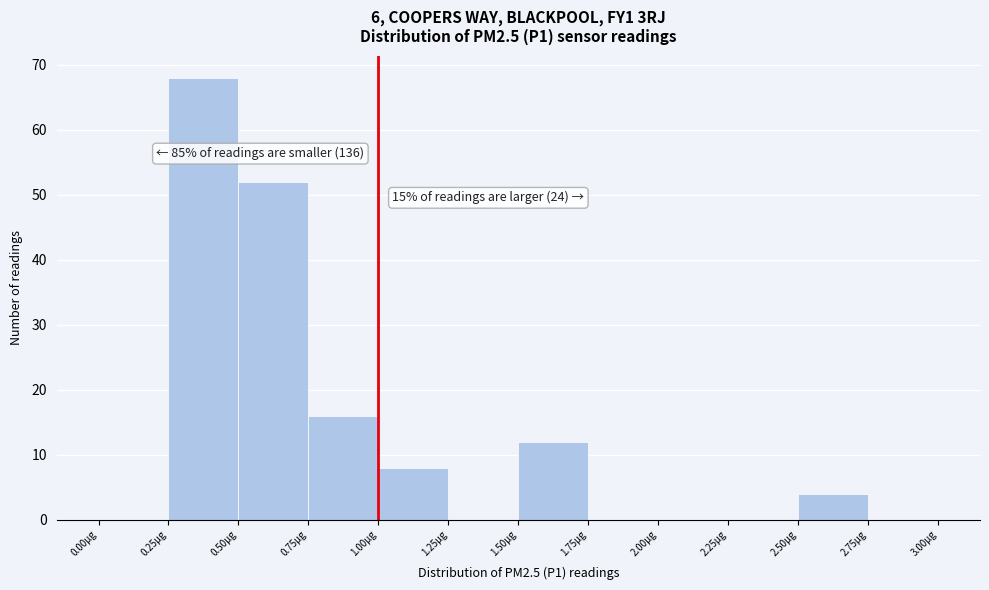

Over which range of the x-axis is the bar tallest?

0.25 to 0.50